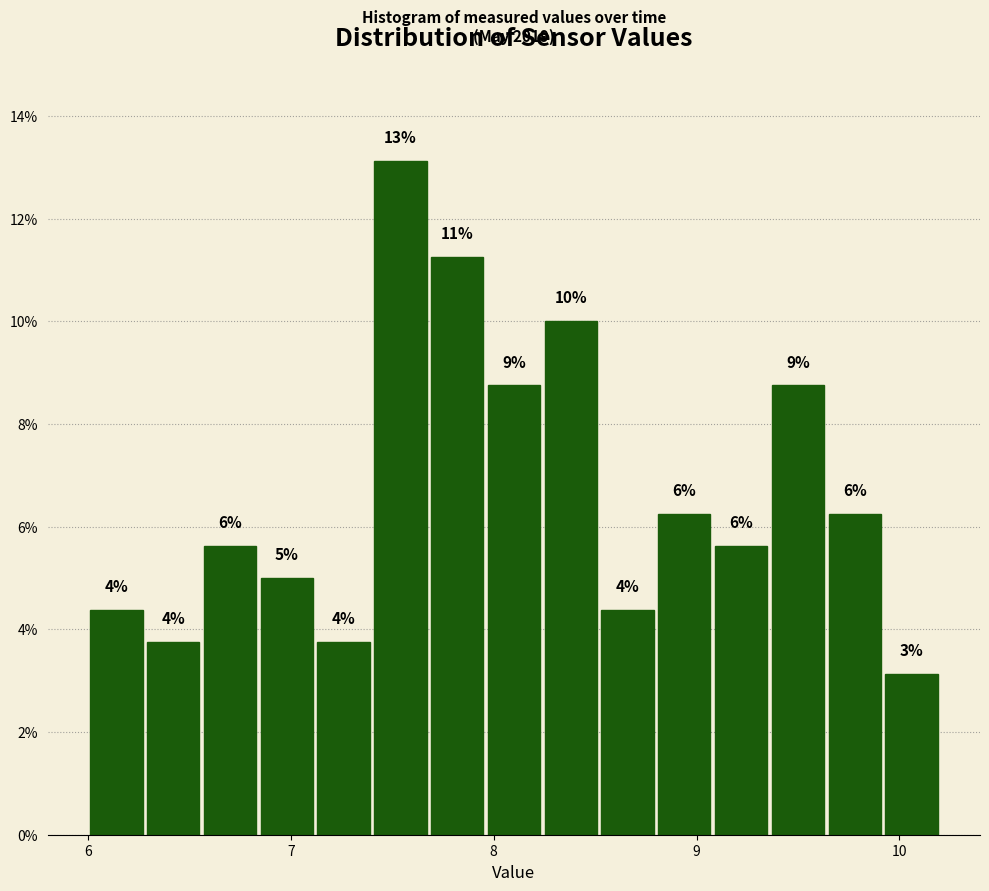

Around what value on the x-axis is the tallest bar? Give the approximate position of its centre, as read against the axis.

7.5